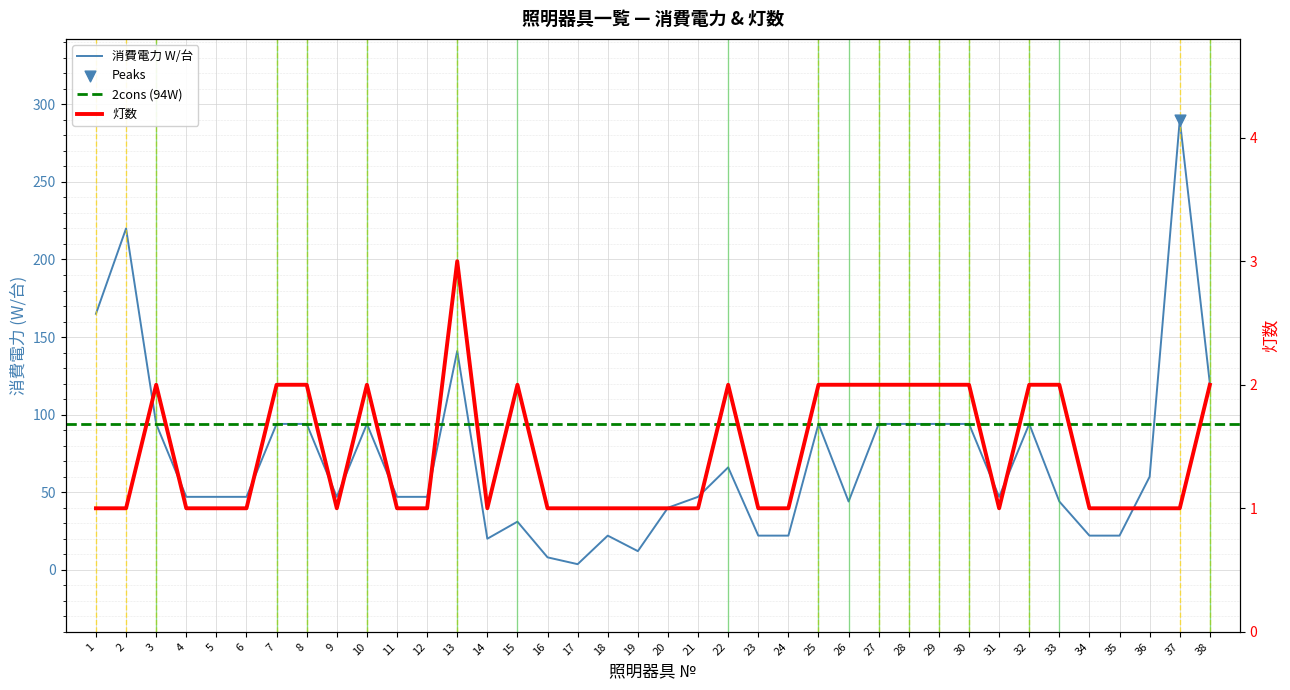

Is the value of 消費電力 W/台 at 5 greater than the value of 灯数 at 32?

Yes